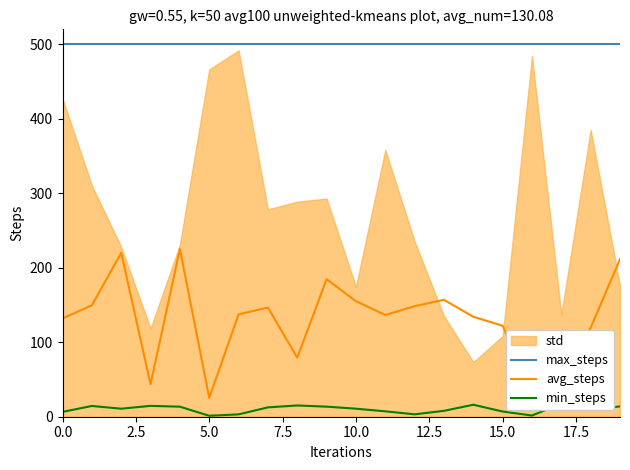

What is the minimum value for avg_steps?

25.3